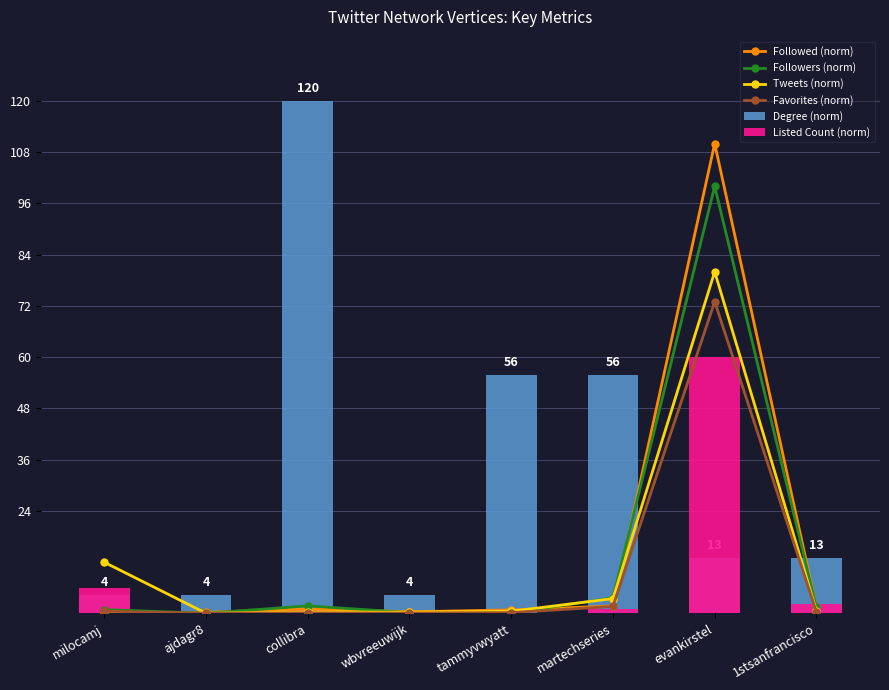

How many groups of bars are there?

8